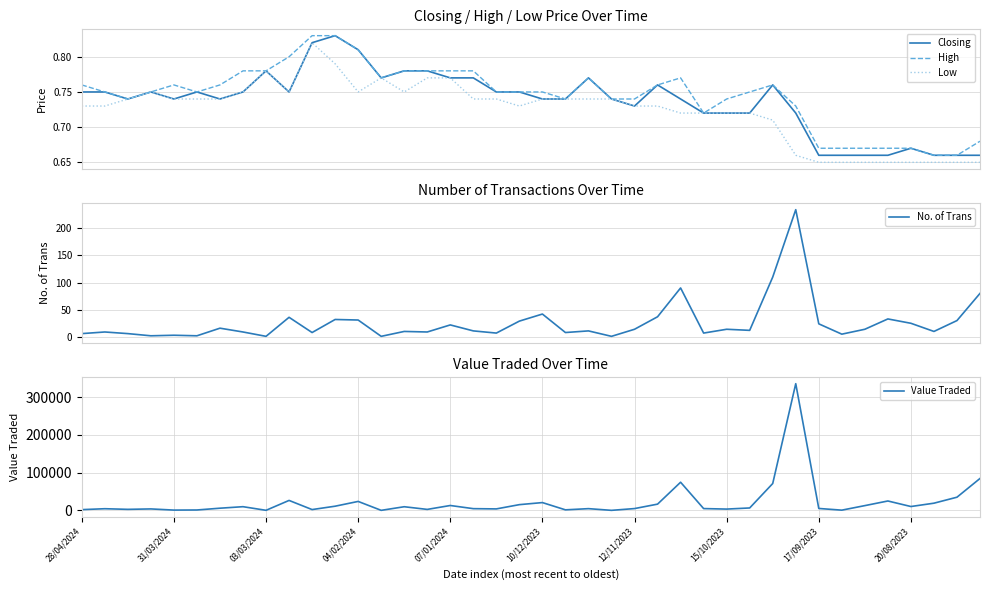

What is the maximum value shown in the chart?

335305.0